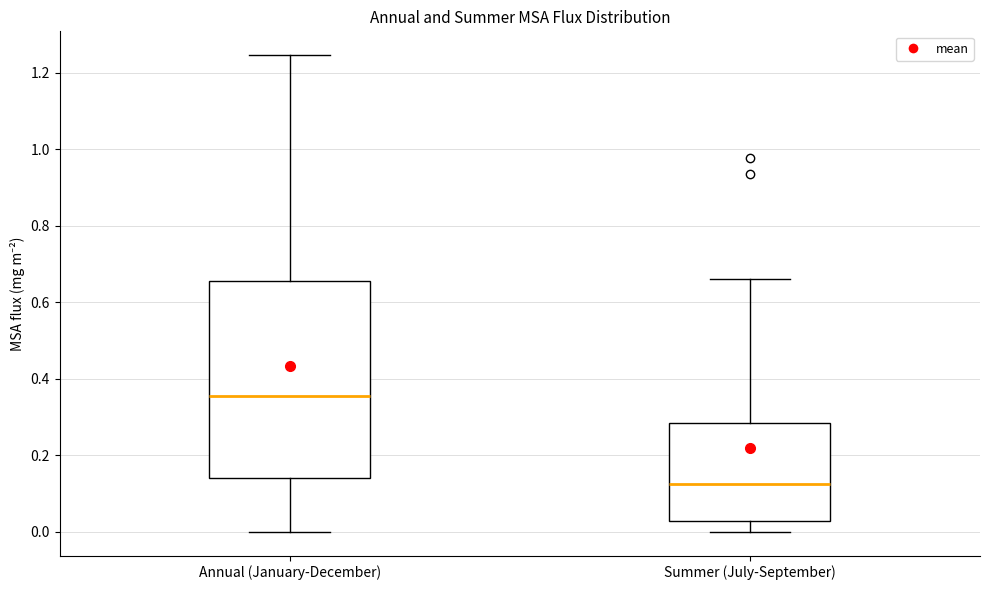

Comparing the boxes themselves (not the whiskers), which one is the tallest?

Annual (January-December)